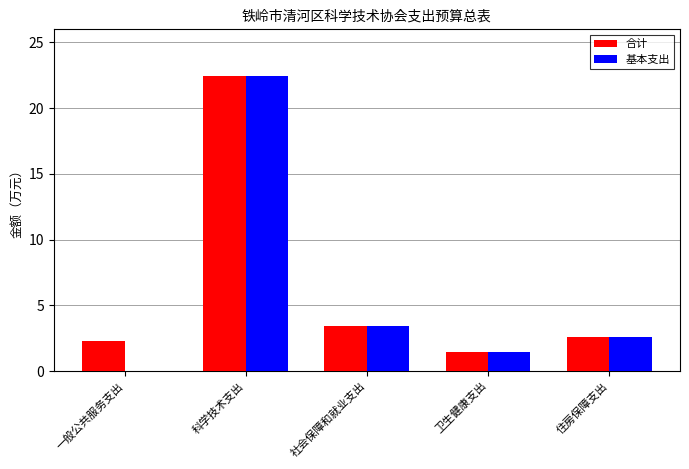

What is the maximum value shown in the chart?

22.4